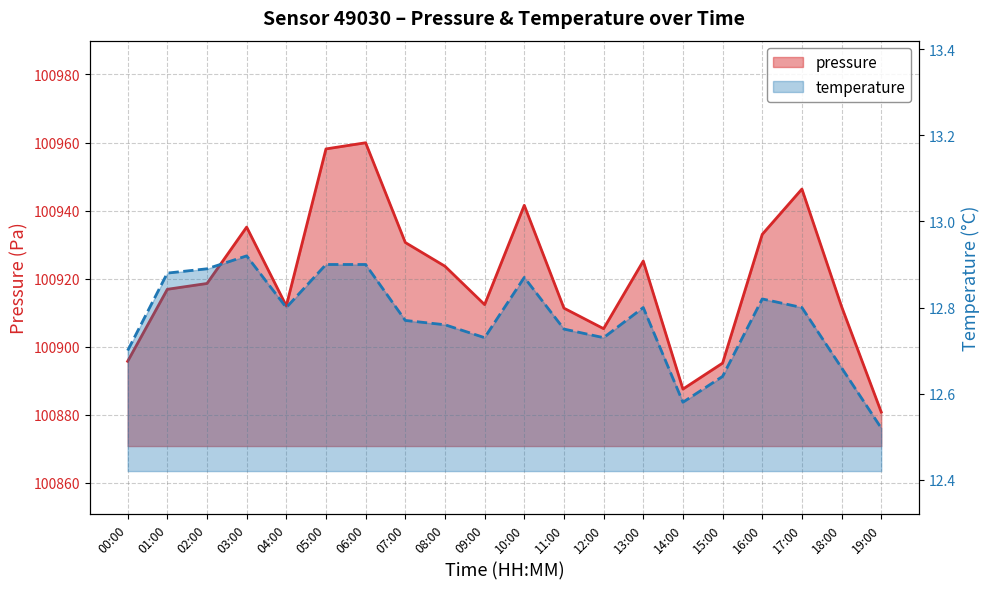

At which category is the sum across all series the highest?

06:00